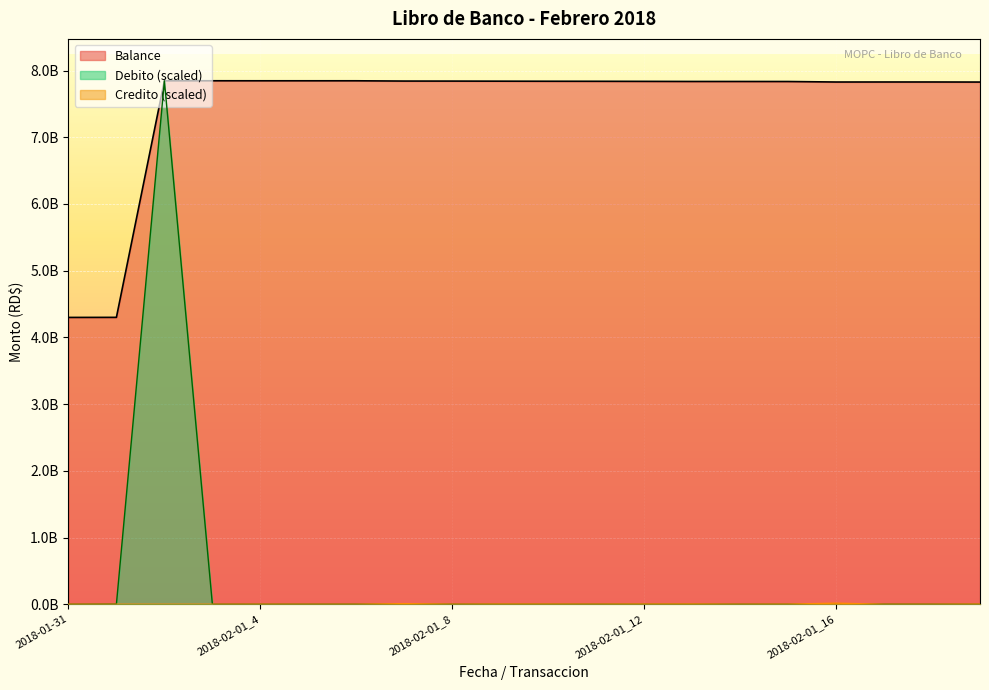

Reading left to right, list all the values displayed in this chart.

Balance: 2018-01-31=4299630308.3	2018-02-01_1=4300649847.3	2018-02-01_2=7847115712.3	2018-02-01_3=7847125212.3	2018-02-01_4=7846850395.8	2018-02-01_5=7846815738.5	2018-02-01_6=7846789139.0	2018-02-01_7=7842654039.0	2018-02-01_8=7842280539.0	2018-02-01_9=7841073039.0	2018-02-01_10=7840015089.0	2018-02-01_11=7839393433.9	2018-02-01_12=7838126283.9	2018-02-01_13=7836618133.8	2018-02-01_14=7836439478.9	2018-02-01_15=7835821078.9	2018-02-01_16=7828439478.9	2018-02-02_1=7828771476.8	2018-02-02_2=7828791976.8	2018-02-02_3=7827780976.8
Debito: 2018-01-31=0.0	2018-02-01_1=2255893.9	2018-02-01_2=7847125212.3	2018-02-01_3=21020.3	2018-02-01_4=0.0	2018-02-01_5=0.0	2018-02-01_6=0.0	2018-02-01_7=0.0	2018-02-01_8=0.0	2018-02-01_9=0.0	2018-02-01_10=0.0	2018-02-01_11=0.0	2018-02-01_12=0.0	2018-02-01_13=0.0	2018-02-01_14=0.0	2018-02-01_15=0.0	2018-02-01_16=0.0	2018-02-02_1=734598.4	2018-02-02_2=45359.5	2018-02-02_3=0.0
Credito: 2018-01-31=0.0	2018-02-01_1=0.0	2018-02-01_2=0.0	2018-02-01_3=0.0	2018-02-01_4=608075.6	2018-02-01_5=76684.8	2018-02-01_6=58855.8	2018-02-01_7=9149572.8	2018-02-01_8=826428.7	2018-02-01_9=2671787.6	2018-02-01_10=2340884.3	2018-02-01_11=1375511.8	2018-02-01_12=2803772.9	2018-02-01_13=3337024.3	2018-02-01_14=395302.4	2018-02-01_15=1368309.3	2018-02-01_16=16332975.3	2018-02-02_1=0.0	2018-02-02_2=0.0	2018-02-02_3=2236999.8